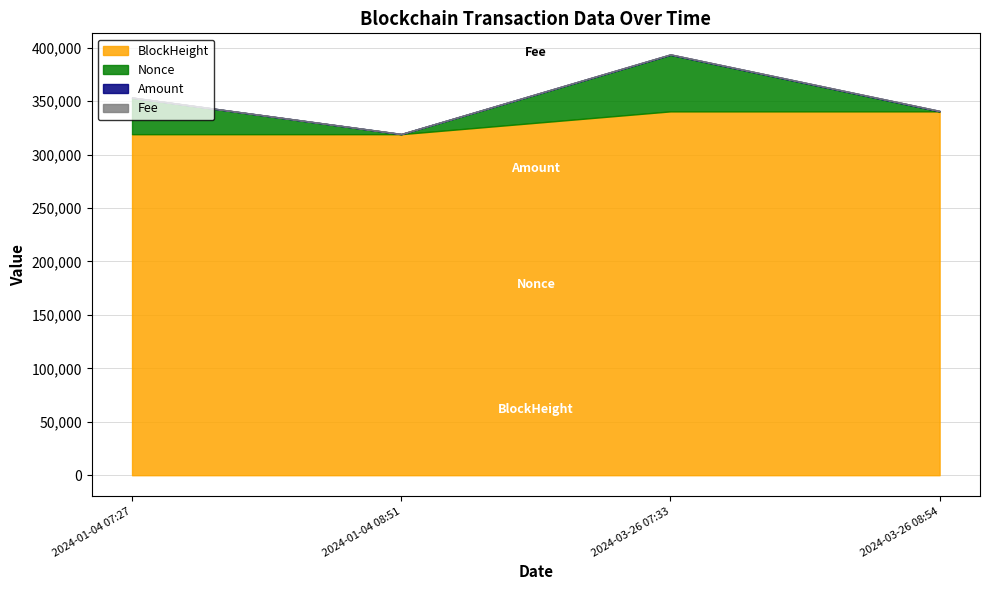

Where do Amount and Nonce first cross each other?

2024-01-04 07:27 and 2024-01-04 08:51